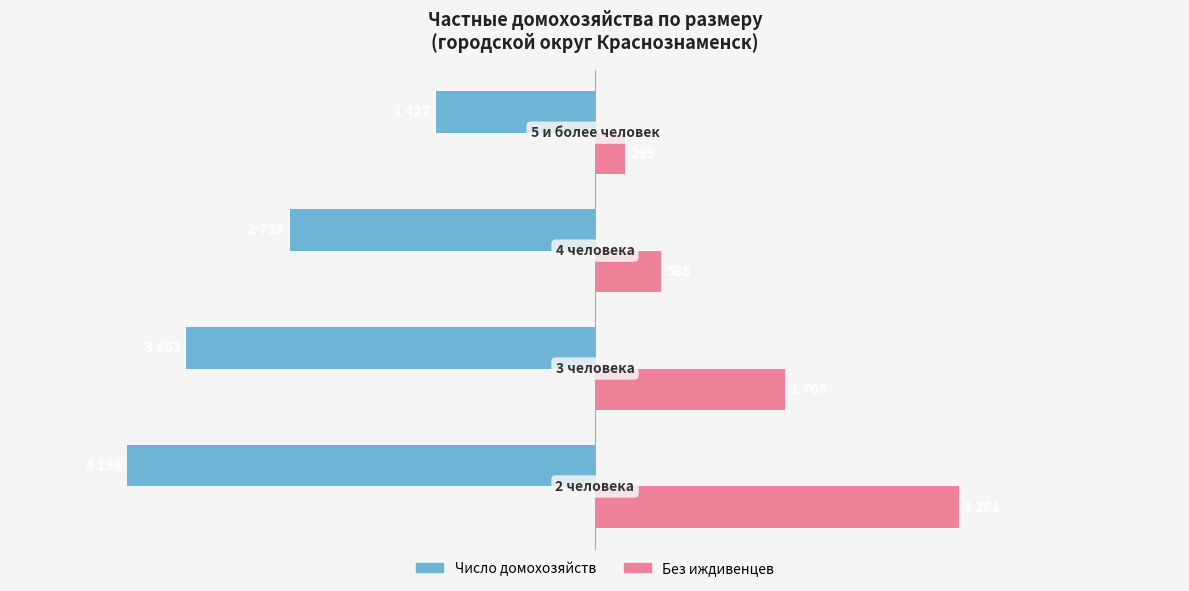

What is the value of the Число домохозяйств bar at the 2nd from the left?

-3663